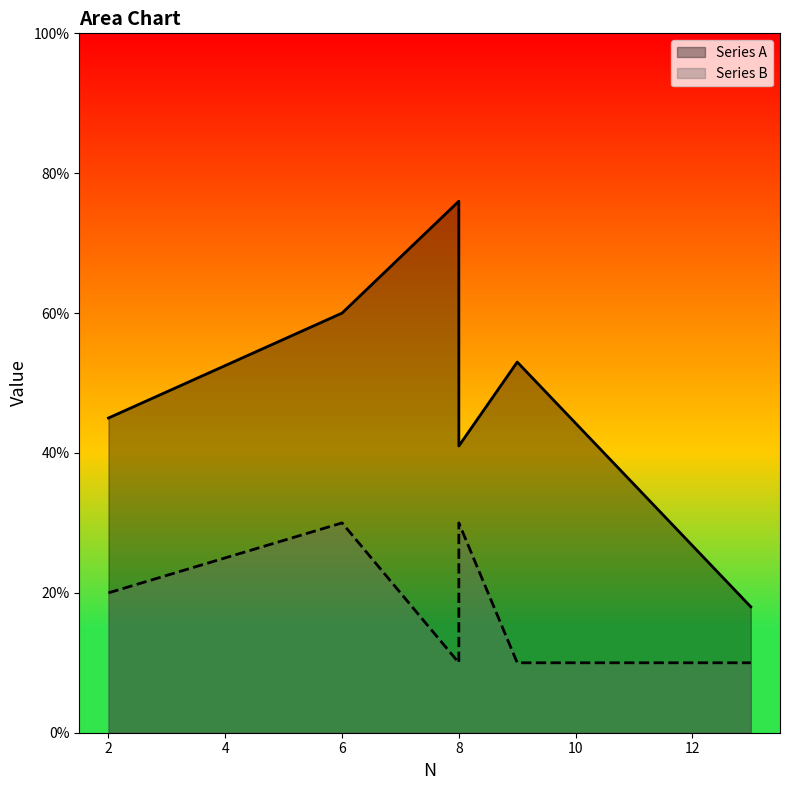

Reading left to right, list all the values displayed in this chart.

Series A: 2=45	6=60	8=76	8=41	9=53	13=18
Series B: 2=20	6=30	8=10	8=30	9=10	13=10